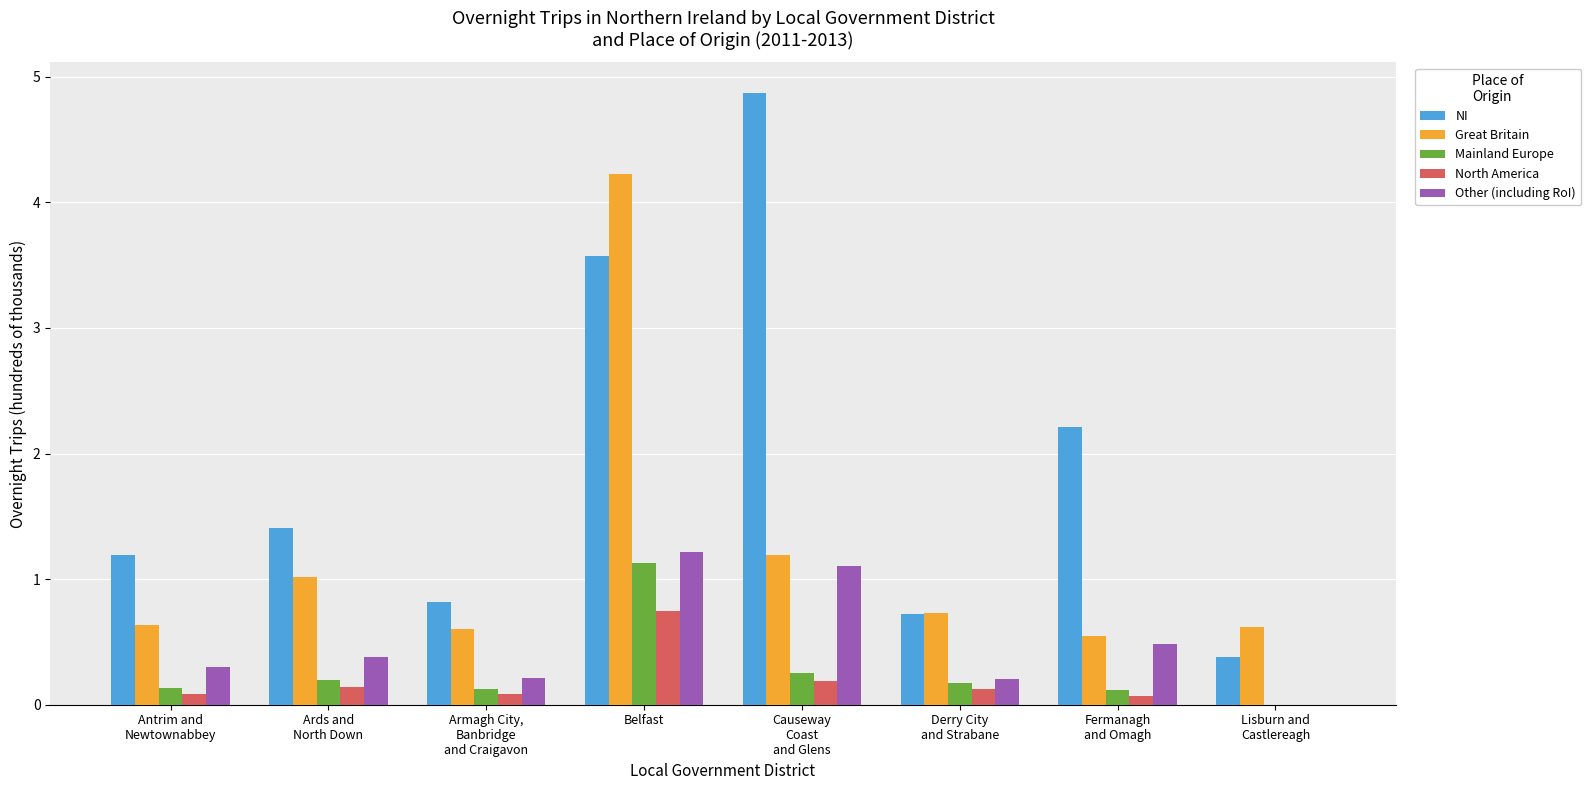

Are the bars horizontal?

No